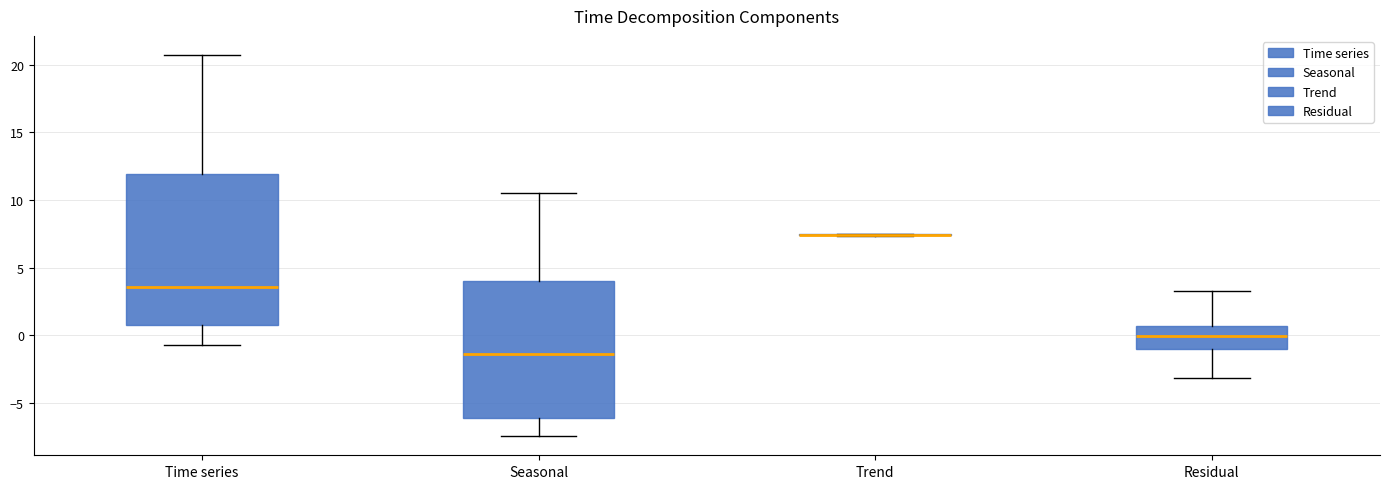

Reading left to right, transcribe this box plot: for each box, give where its median line is, the range the box spans, and where its two whiskers end, as read against the y-axis. The values are not printed on the chart, so give them approximately, as read against the axis.

Time series: median 3.5, box 1.0 to 12.0, whiskers -0.5 to 20.5
Seasonal: median -1.5, box -6.0 to 4.0, whiskers -7.5 to 10.5
Trend: box collapsed to a line at 7.5, whiskers 7.5 to 7.5
Residual: median 0.0, box -1.0 to 0.5, whiskers -3.0 to 3.5